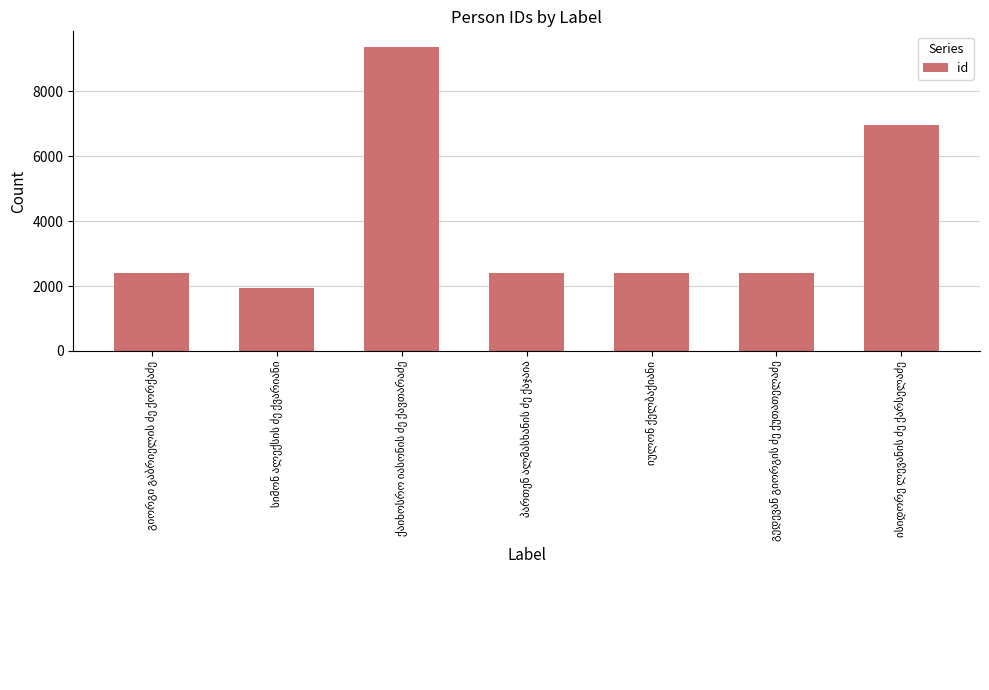

What is the difference between the maximum and minimum values?

7446